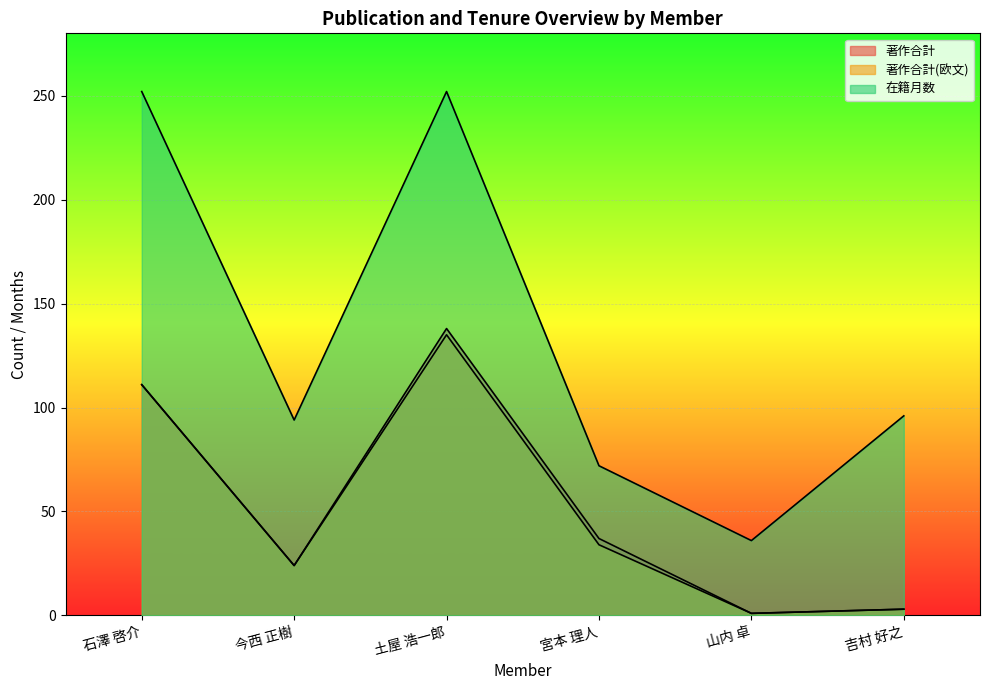

True or false: 在籍月数 and 著作合計 intersect in this chart.

False